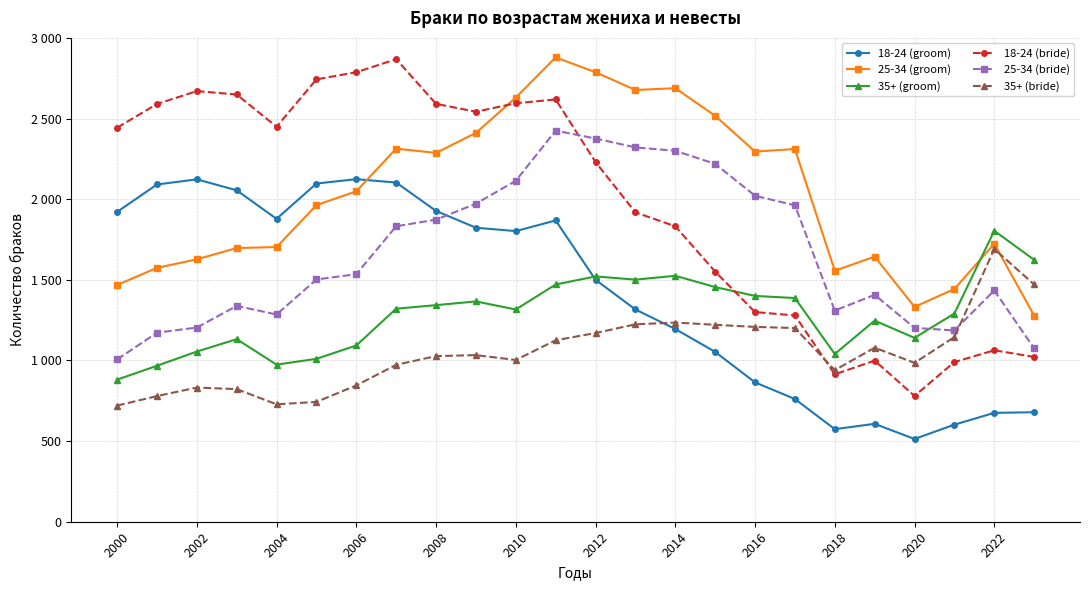

True or false: 35+ (bride) has more than 0 interior local peaks.

True